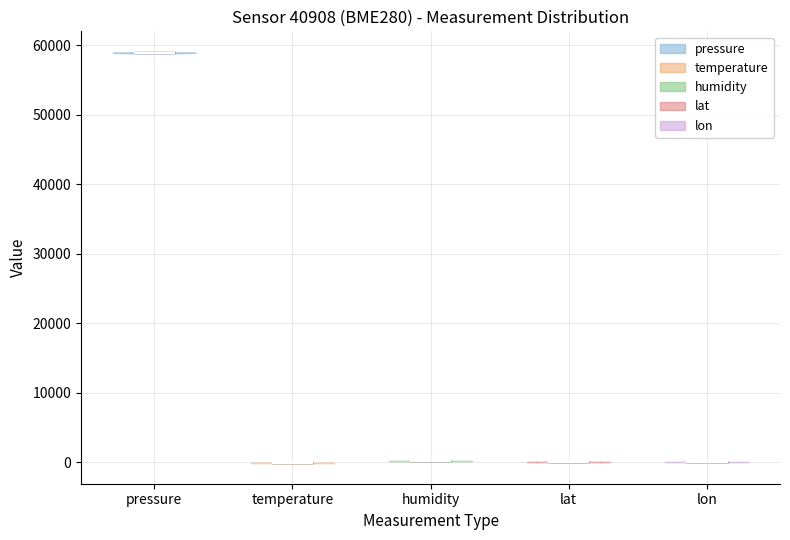

Reading left to right, read every violin against the y-axis: where its median line is, and the lowest and highest points it reaches. The values are not printed on the chart, so give them approximately, as read against the axis.

pressure: median line 59000, lowest point 59000, highest point 59000
temperature: median line 0, lowest point 0, highest point 0
humidity: median line 0, lowest point 0, highest point 0
lat: median line 0, lowest point 0, highest point 0
lon: median line 0, lowest point 0, highest point 0